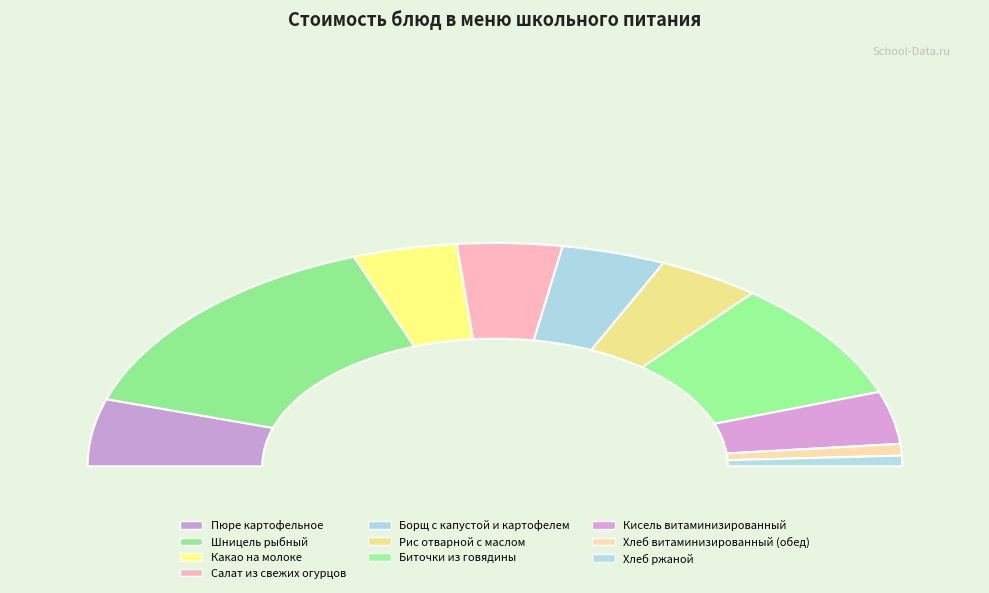

Between Борщ с капустой и картофелем and Рис отварной с маслом, which is larger?

Борщ с капустой и картофелем